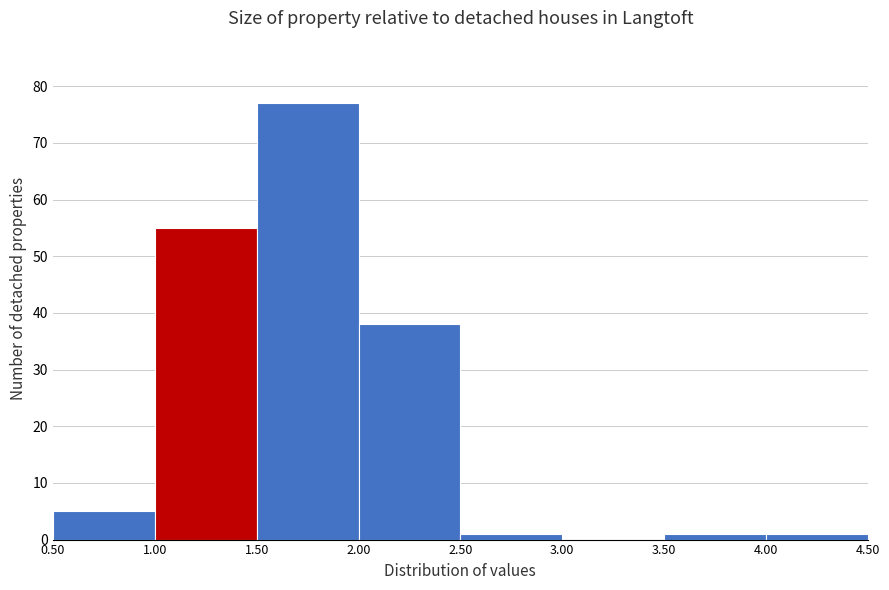

Reading left to right, list every bar in this chart as the range it spans on the x-axis followed by its height. The values are not printed on the chart, so give them approximately, as read against the axis.

0.50 to 1.00: 5
1.00 to 1.50: 55
1.50 to 2.00: 77
2.00 to 2.50: 38
2.50 to 3.00: 1
3.00 to 3.50: 0
3.50 to 4.00: 1
4.00 to 4.50: 1